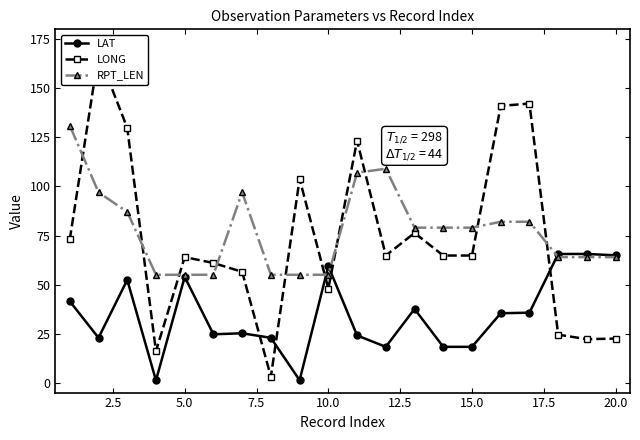

The LAT series shows 97.7 at 10.0. True or false?

False